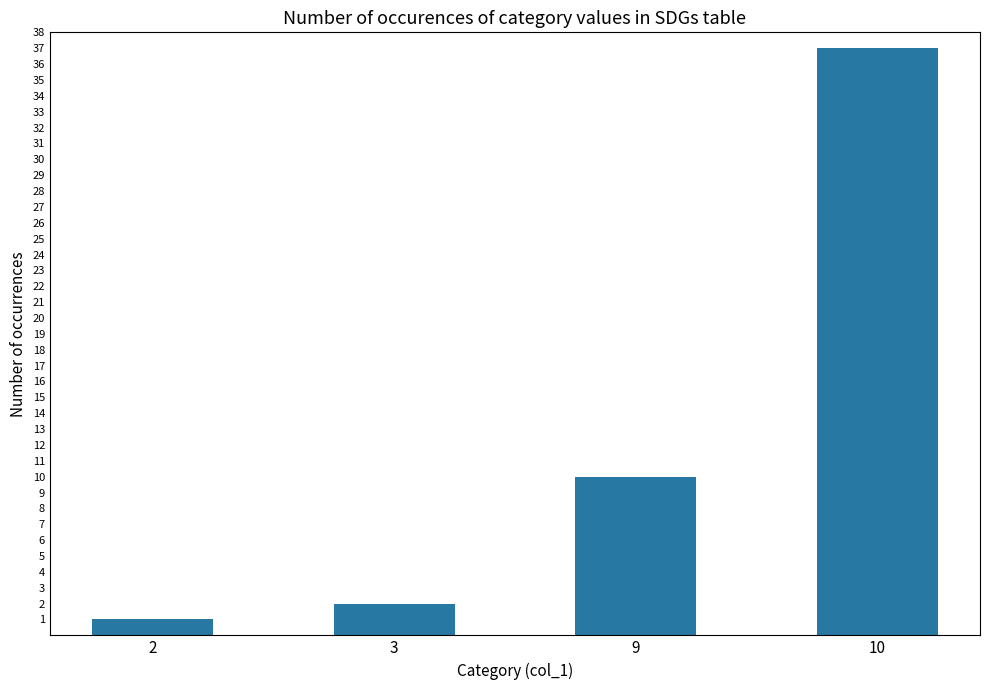

Reading right to left, extract all data points from this chart.

37	10	2	1